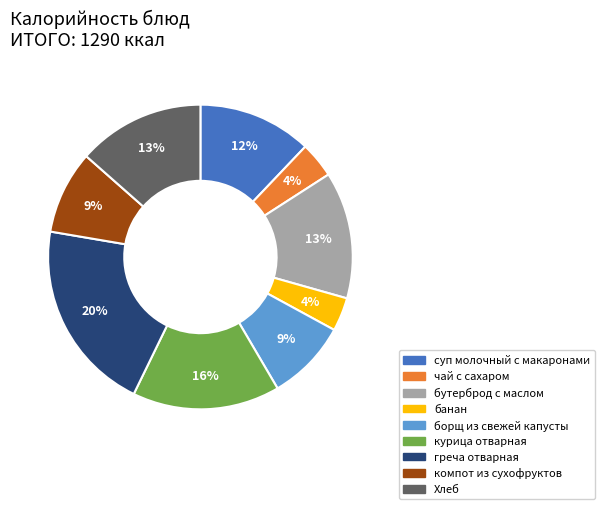

Does Хлеб account for over 50% of the chart?

No